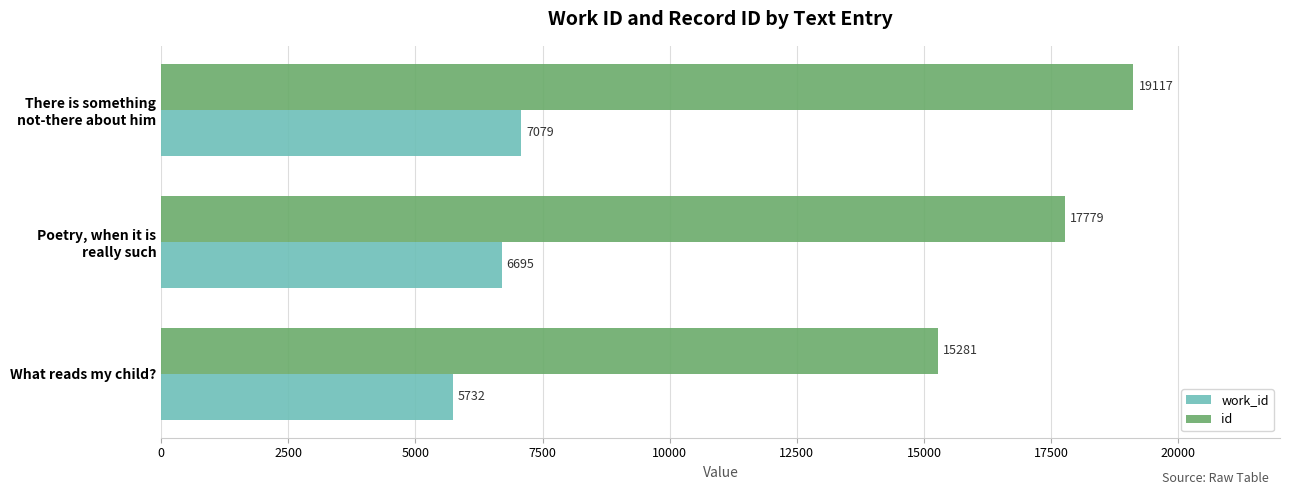

Which series has the largest total across all categories?

id